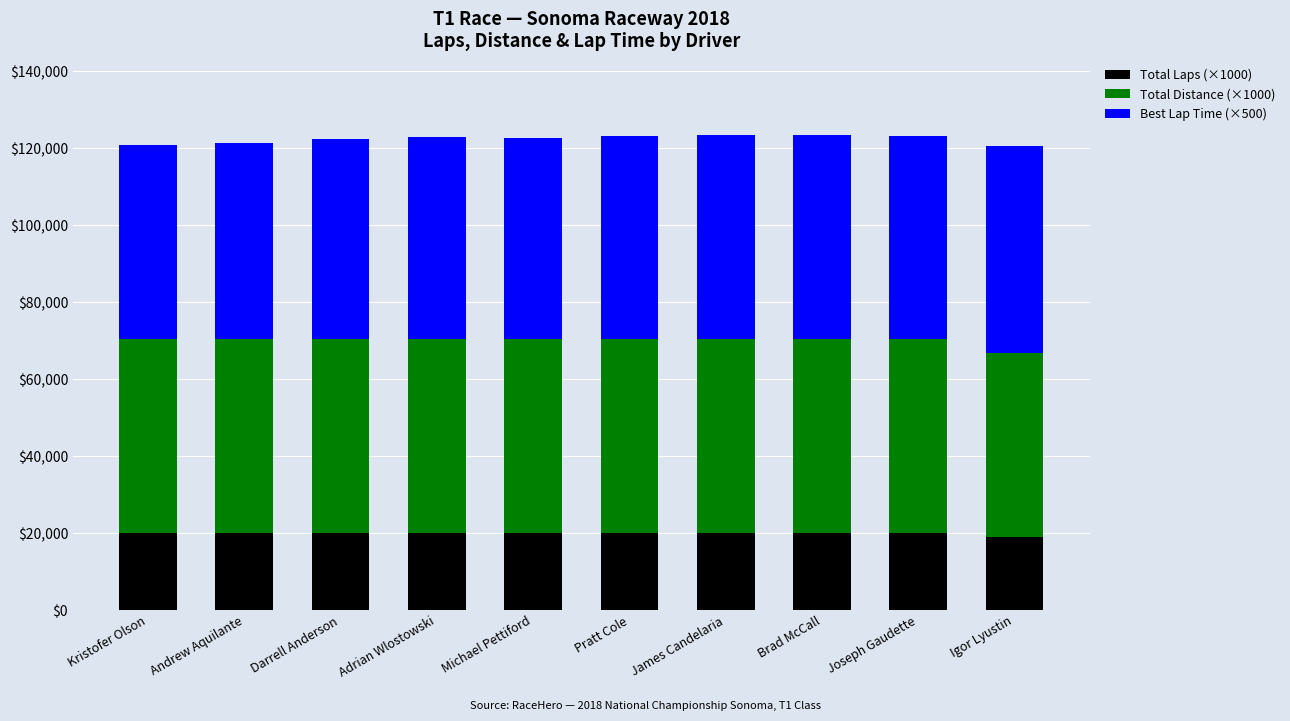

Does the chart contain any negative values?

No